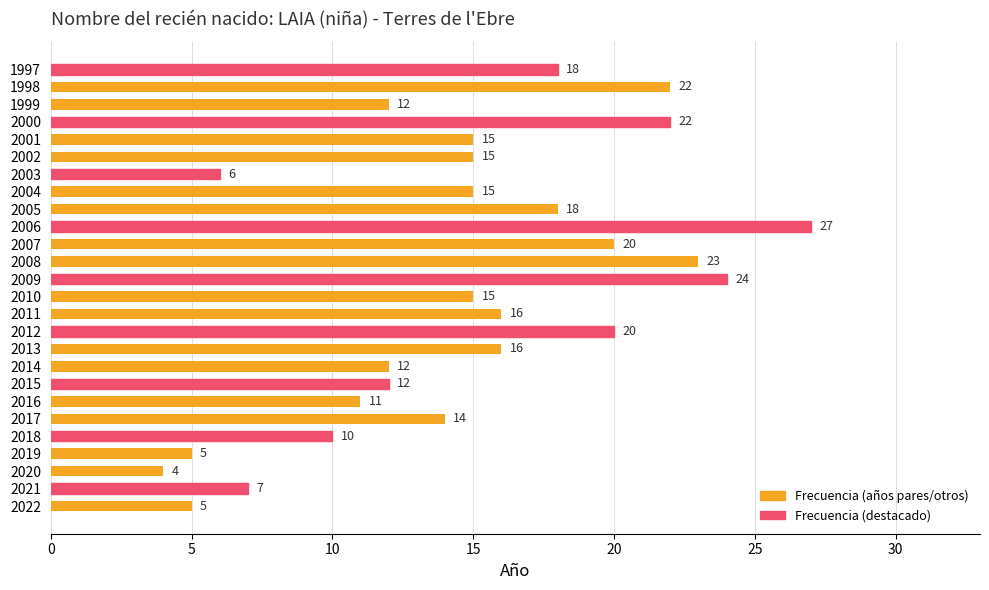

At which category does the chart reach its minimum across all series?

2020